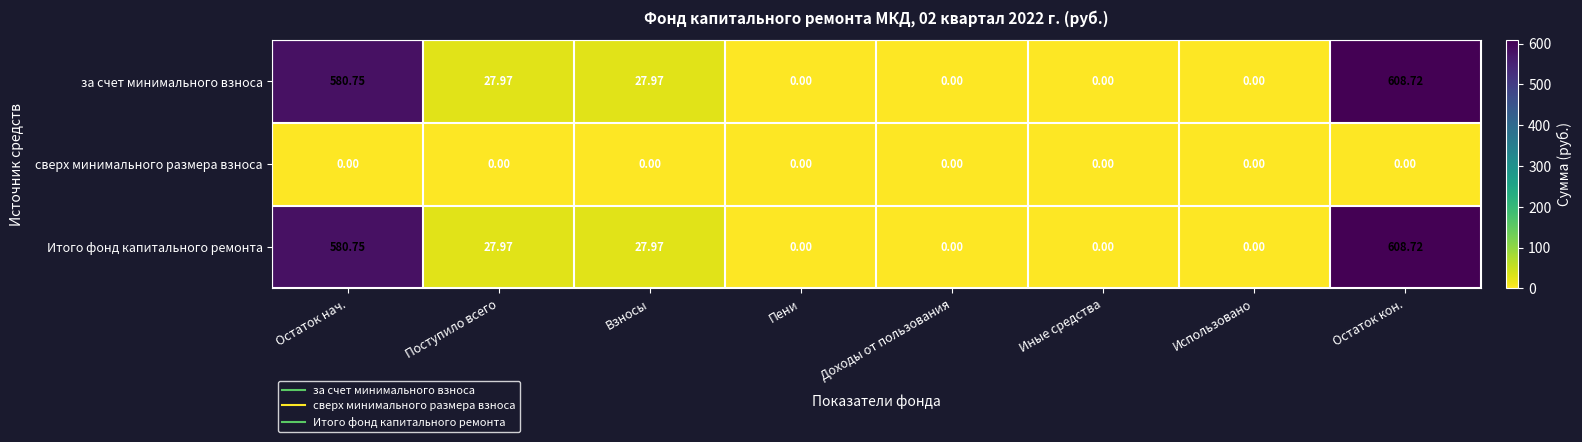

Which category has the highest value across all series?

Остаток кон.